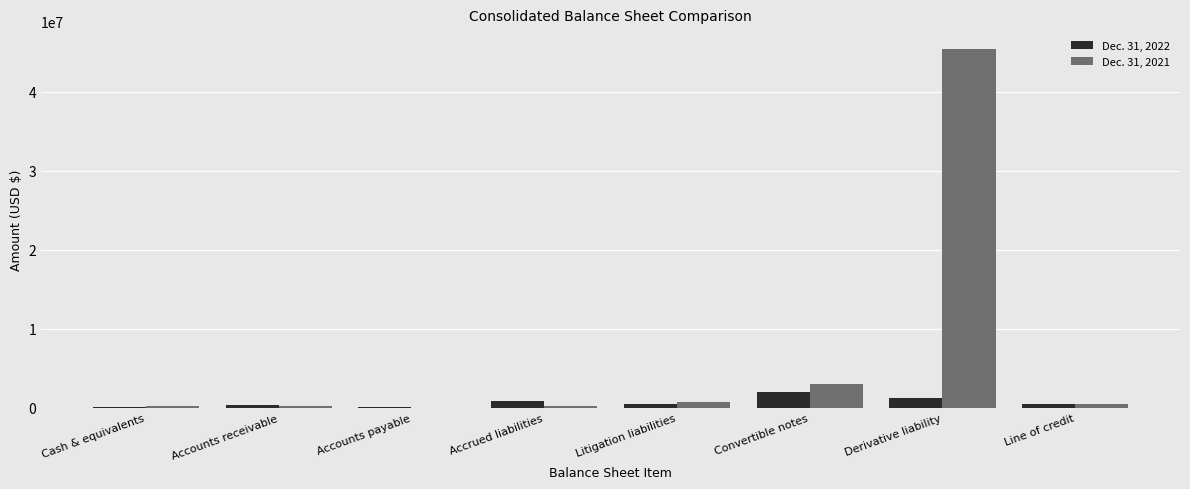

How many groups of bars are there?

8